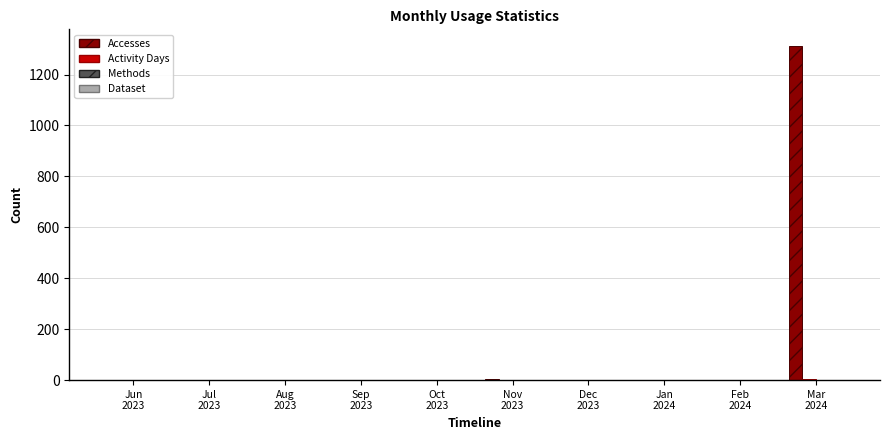

What is the maximum value shown in the chart?

1312